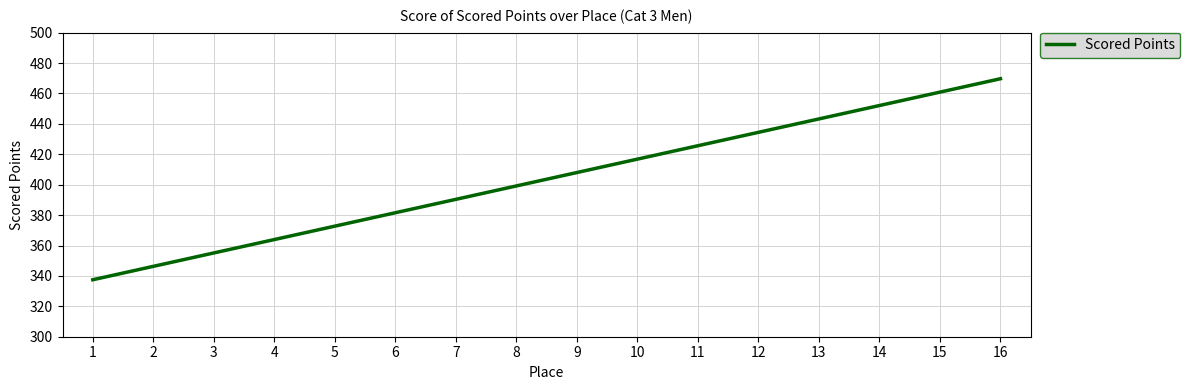

Rank the categories by value from highest to lowest.

16, 15, 14, 13, 12, 11, 10, 9, 8, 7, 6, 5, 4, 3, 2, 1